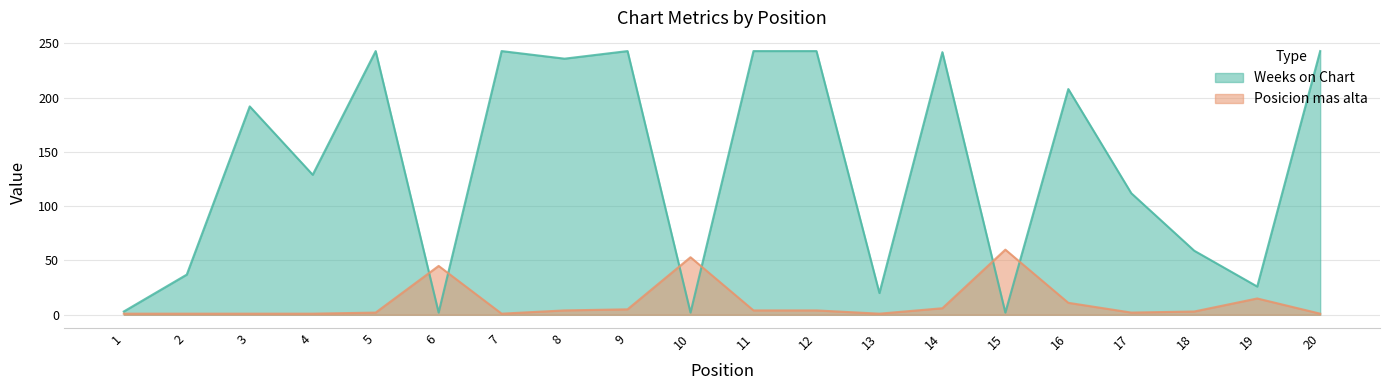

In Posicion mas alta, how many points are higher than both neighbors (excluding endpoints)?

4